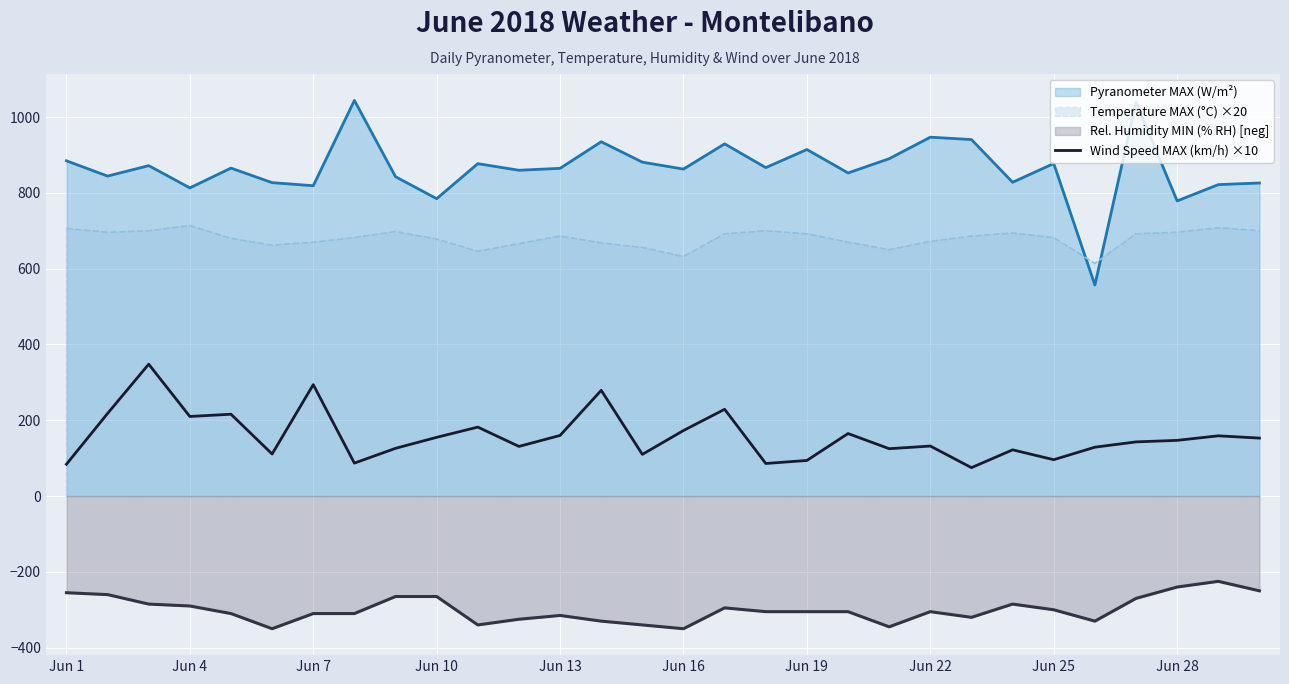

What is the ratio of the value at 11 to the value at 25?

1.0